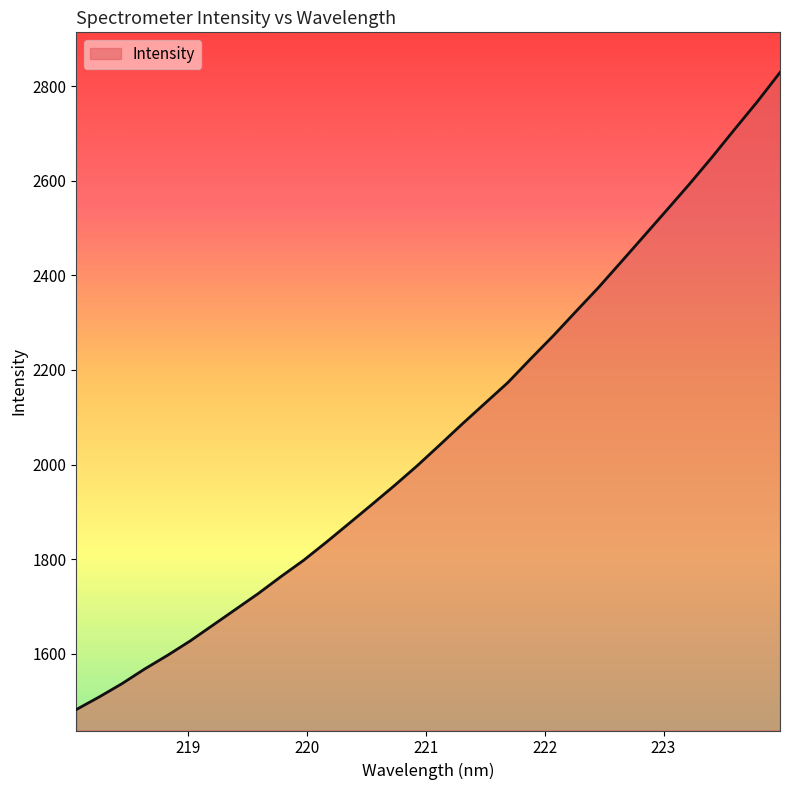

What is the difference between the maximum and minimum values?

1347.5